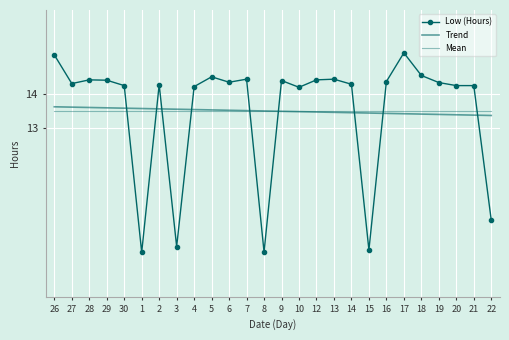

Reading right to left, list all the values displayed in this chart.

Low (Hours): 22=10.3	21=14.3	20=14.3	19=14.3	18=14.6	17=15.2	16=14.4	15=9.4	14=14.3	13=14.4	12=14.4	10=14.2	9=14.4	8=9.3	7=14.4	6=14.4	5=14.5	4=14.2	3=9.5	2=14.3	1=9.3	30=14.3	29=14.4	28=14.4	27=14.3	26=15.2
Trend: 22=13.4	21=13.4	20=13.4	19=13.4	18=13.4	17=13.4	16=13.4	15=13.4	14=13.5	13=13.5	12=13.5	10=13.5	9=13.5	8=13.5	7=13.5	6=13.5	5=13.5	4=13.5	3=13.6	2=13.6	1=13.6	30=13.6	29=13.6	28=13.6	27=13.6	26=13.6
Mean: 22=13.5	21=13.5	20=13.5	19=13.5	18=13.5	17=13.5	16=13.5	15=13.5	14=13.5	13=13.5	12=13.5	10=13.5	9=13.5	8=13.5	7=13.5	6=13.5	5=13.5	4=13.5	3=13.5	2=13.5	1=13.5	30=13.5	29=13.5	28=13.5	27=13.5	26=13.5